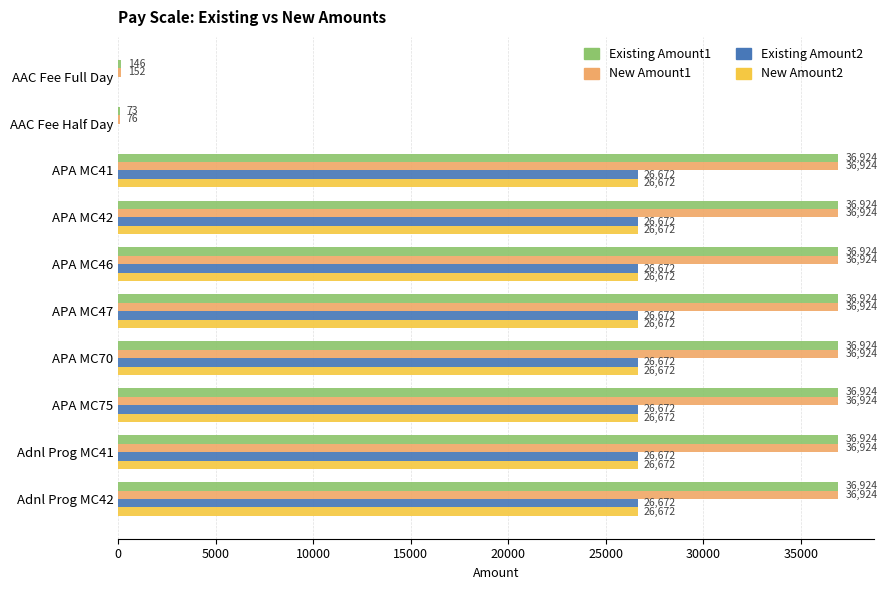

True or false: Existing Amount2 has a value of 0.0 at AAC Fee Half Day.

True